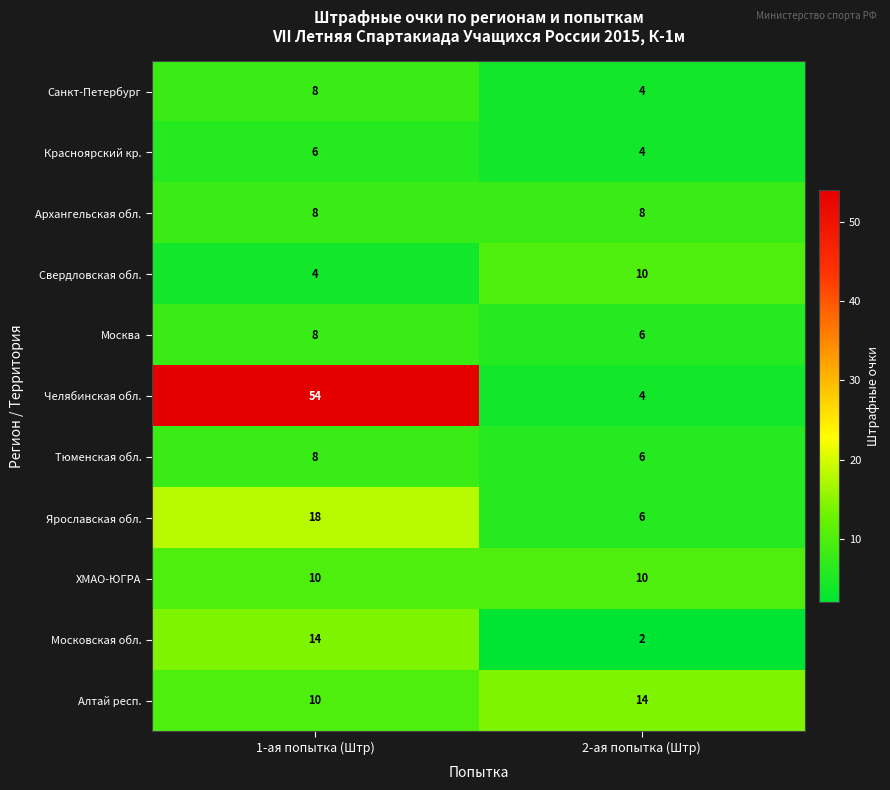

Rank the categories by Тюменская обл. value from highest to lowest.

1-ая попытка (Штр), 2-ая попытка (Штр)